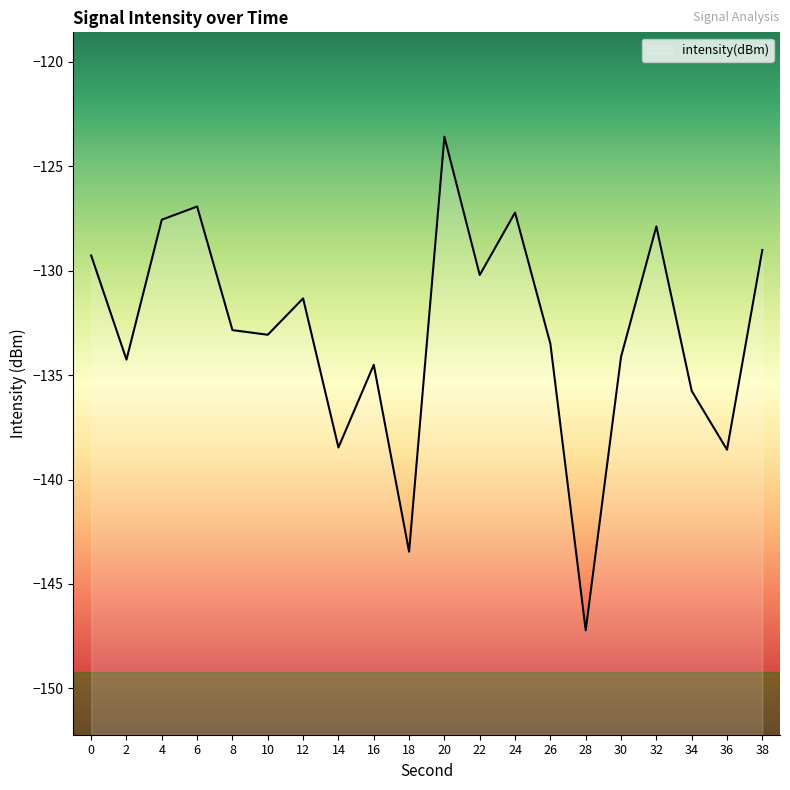

What is the value of the 5th point from the left?

-132.8